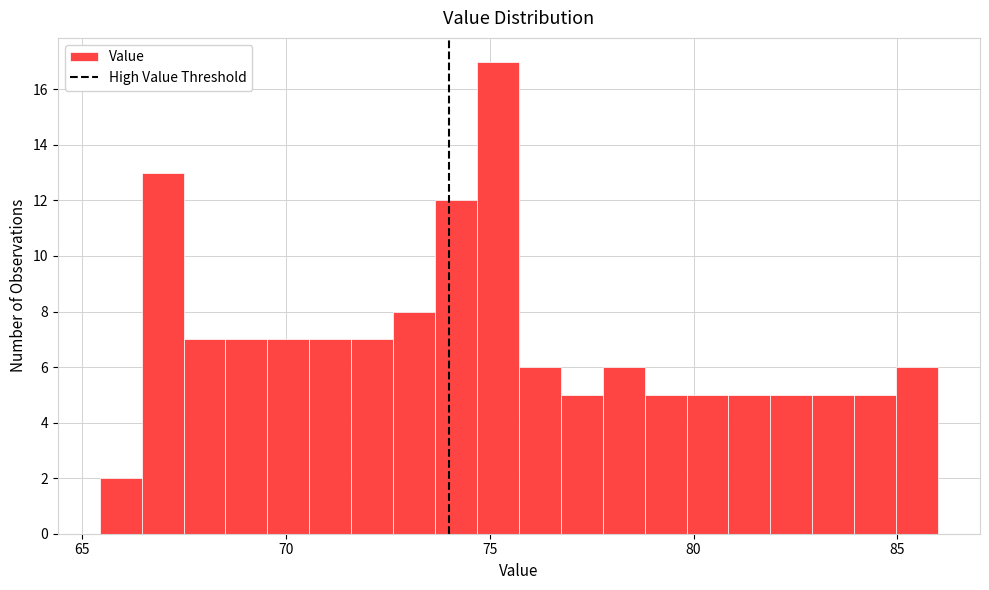

Around what value on the x-axis is the tallest bar? Give the approximate position of its centre, as read against the axis.

75.0